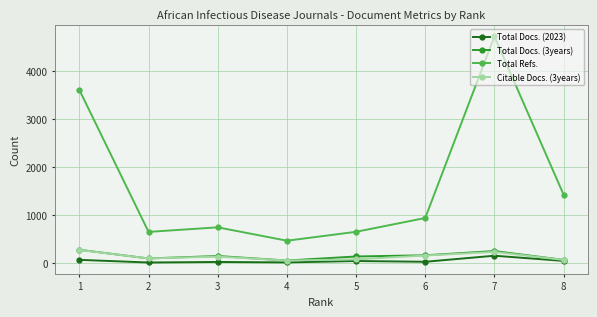

Is the value of Total Docs. (2023) at 6 greater than the value of Total Refs. at 7?

No